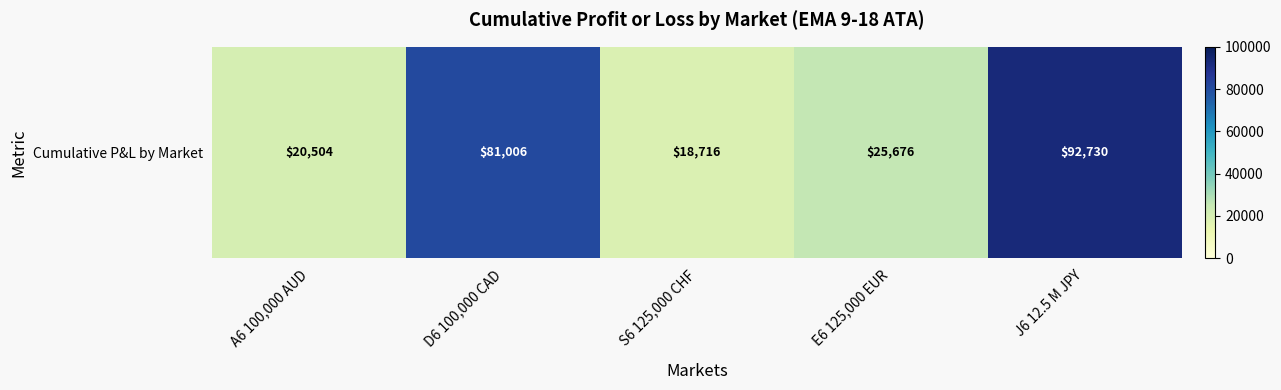

What is the change in value from D6 100,000 CAD to J6 12.5 M JPY?

+11724.7